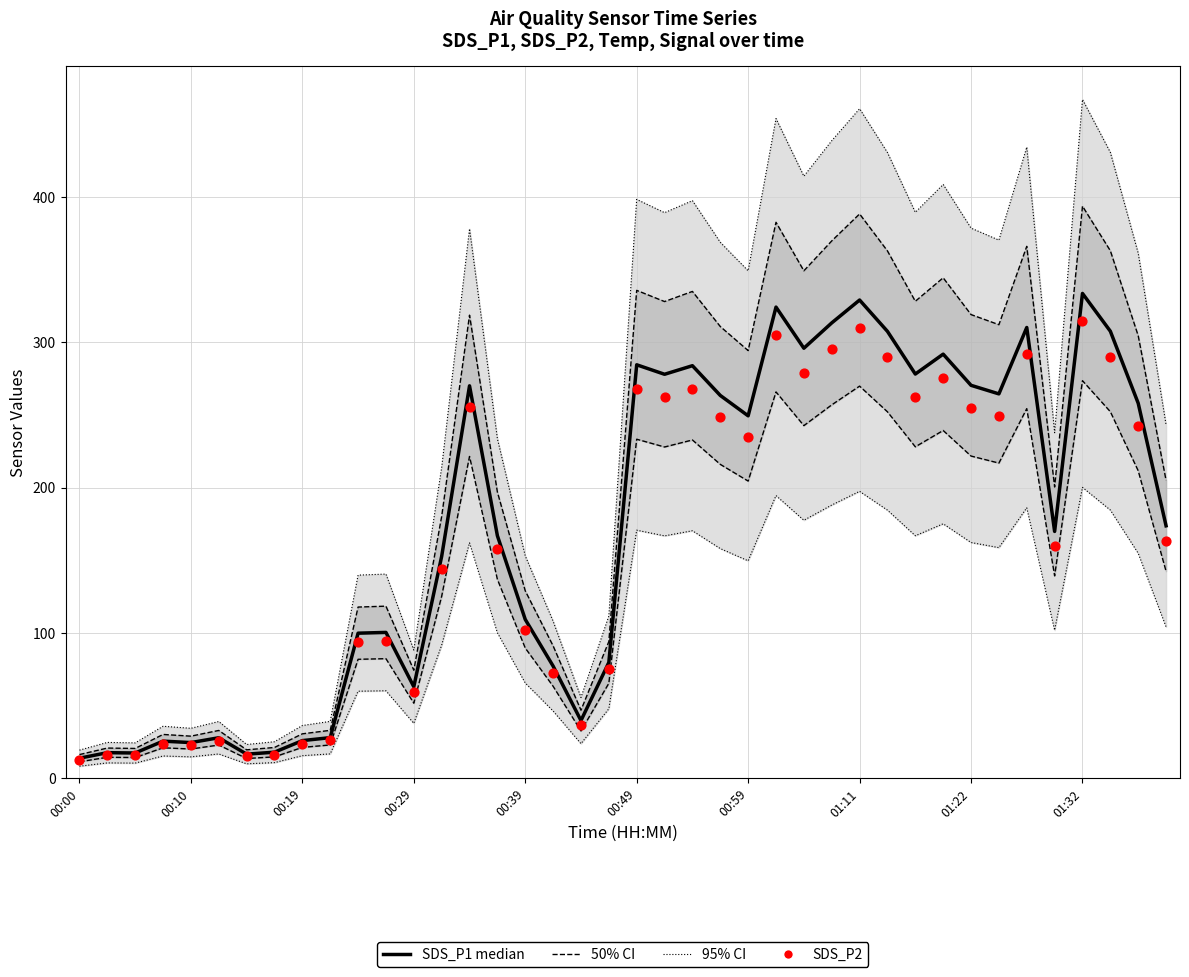

Which series reaches the maximum Y coordinate?

SDS_P1 median